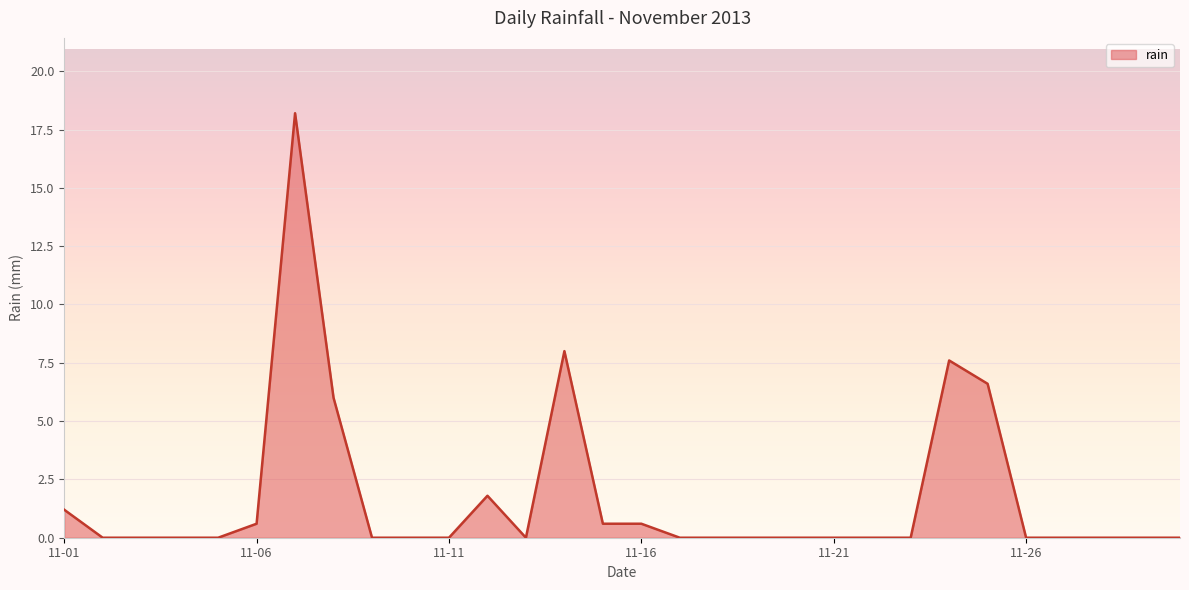

How many lines are shown in the chart?

1